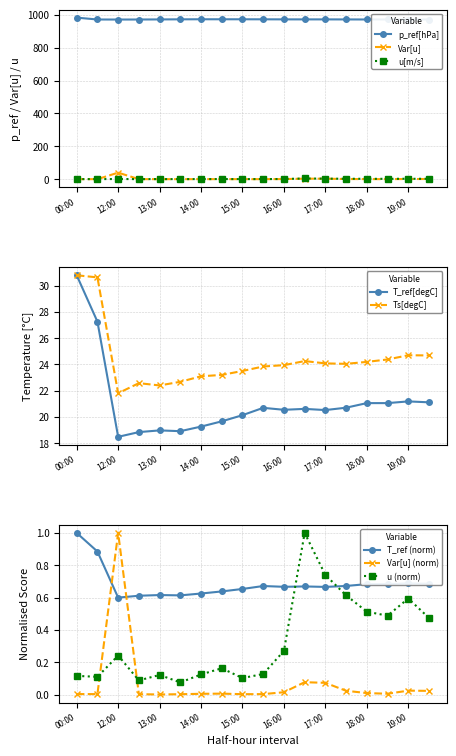

What is the lowest value of the p_ref[hPa] series?

970.8